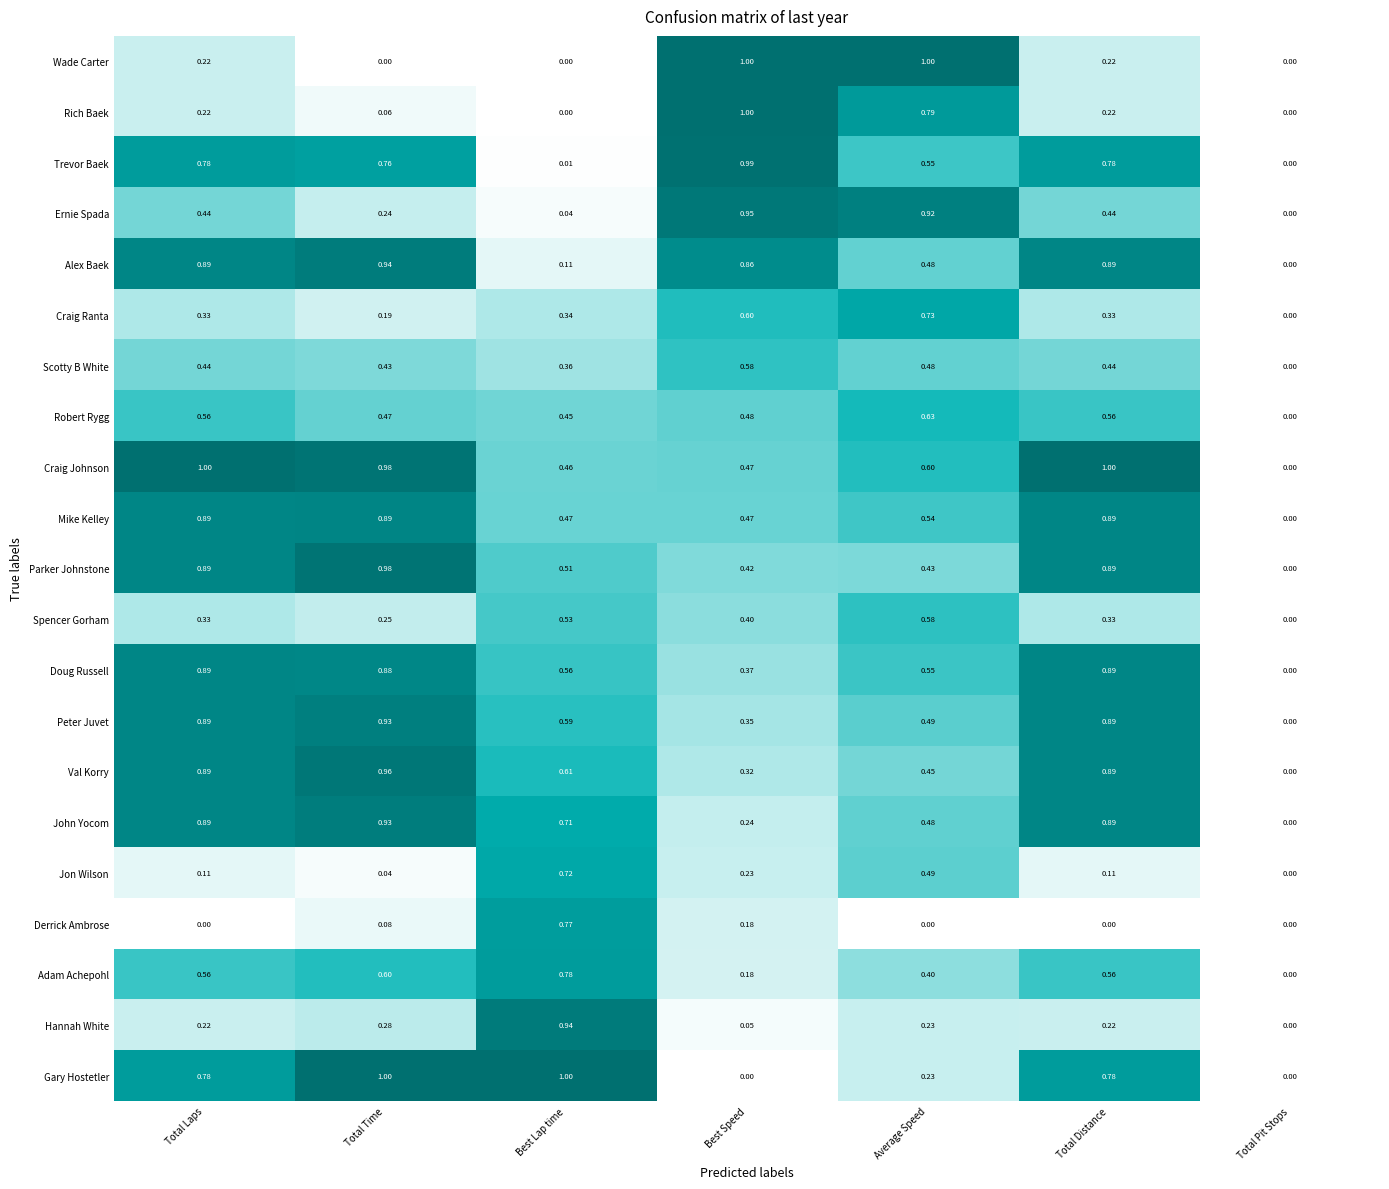

Which series has the largest total across all categories?

Craig Johnson